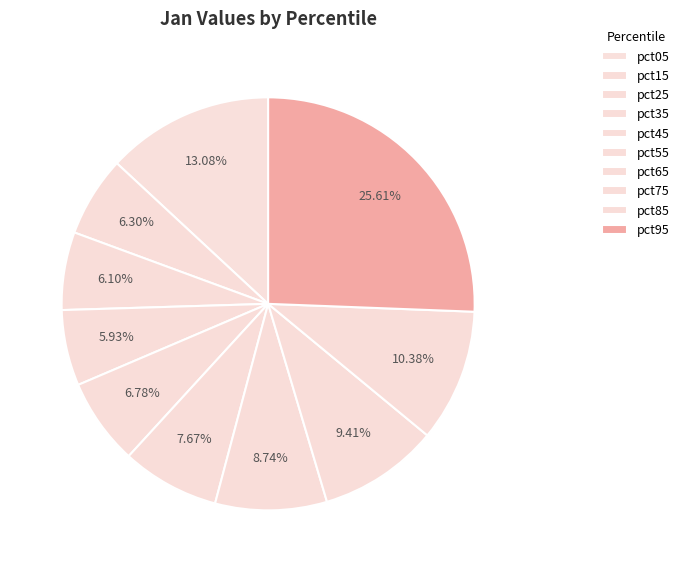

To the nearest percent, what is the difference between the largest and smallest slice percentages?

20%